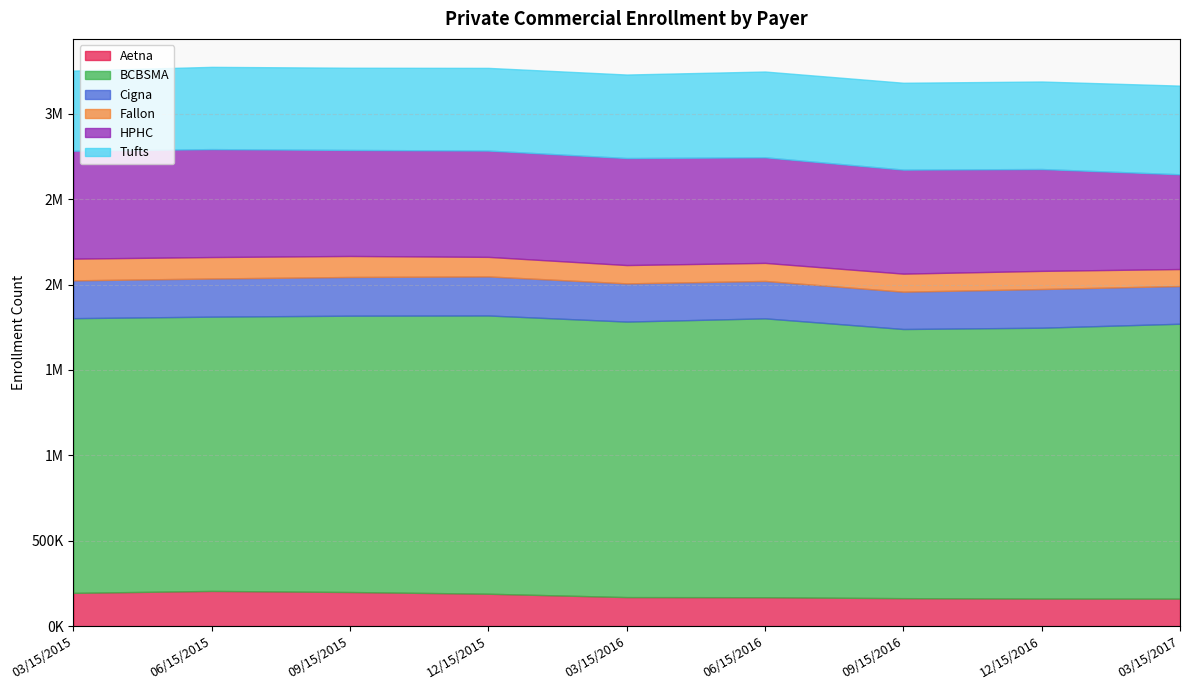

Reading left to right, extract all data points from this chart.

Aetna: 03/15/2015=194797	06/15/2015=206228	09/15/2015=199814	12/15/2015=189832	03/15/2016=170113	06/15/2016=169278	09/15/2016=163827	12/15/2016=161503	03/15/2017=161083
BCBSMA: 03/15/2015=1608241	06/15/2015=1605659	09/15/2015=1617749	12/15/2015=1628945	03/15/2016=1612915	06/15/2016=1632737	09/15/2016=1575750	12/15/2016=1585673	03/15/2017=1609340
Cigna: 03/15/2015=221316	06/15/2015=223414	09/15/2015=226604	12/15/2015=228716	03/15/2016=223633	06/15/2016=218993	09/15/2016=218521	12/15/2016=226467	03/15/2017=220806
Fallon: 03/15/2015=127275	06/15/2015=125602	09/15/2015=123017	12/15/2015=114391	03/15/2016=107348	06/15/2016=105704	09/15/2016=105671	12/15/2016=106275	03/15/2017=99468
HPHC: 03/15/2015=631872	06/15/2015=631919	09/15/2015=620709	12/15/2015=622350	03/15/2016=626483	06/15/2016=618160	09/15/2016=608975	12/15/2016=596281	03/15/2017=554688
Tufts: 03/15/2015=468995	06/15/2015=481532	09/15/2015=481340	12/15/2015=484061	03/15/2016=488918	06/15/2016=502155	09/15/2016=508524	12/15/2016=512358	03/15/2017=519084